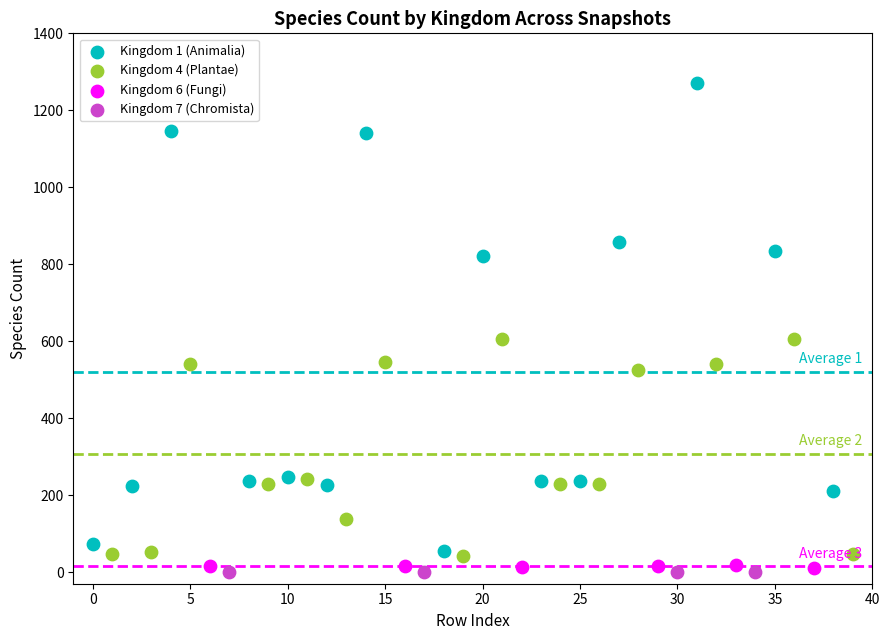

Which series contains the highest Y value?

Kingdom 1 (Animalia)